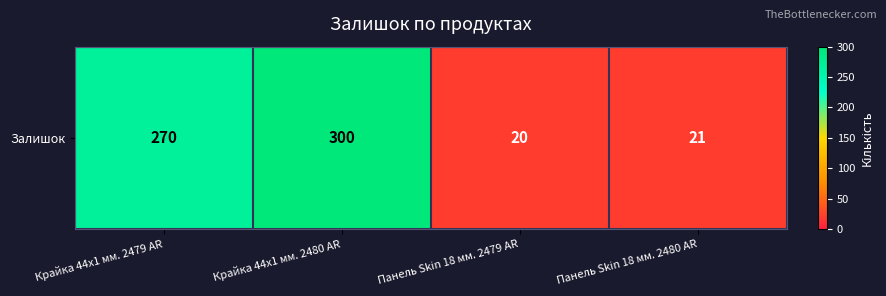

At which category does the chart reach its peak across all series?

Крайка 44x1 мм. 2480 AR